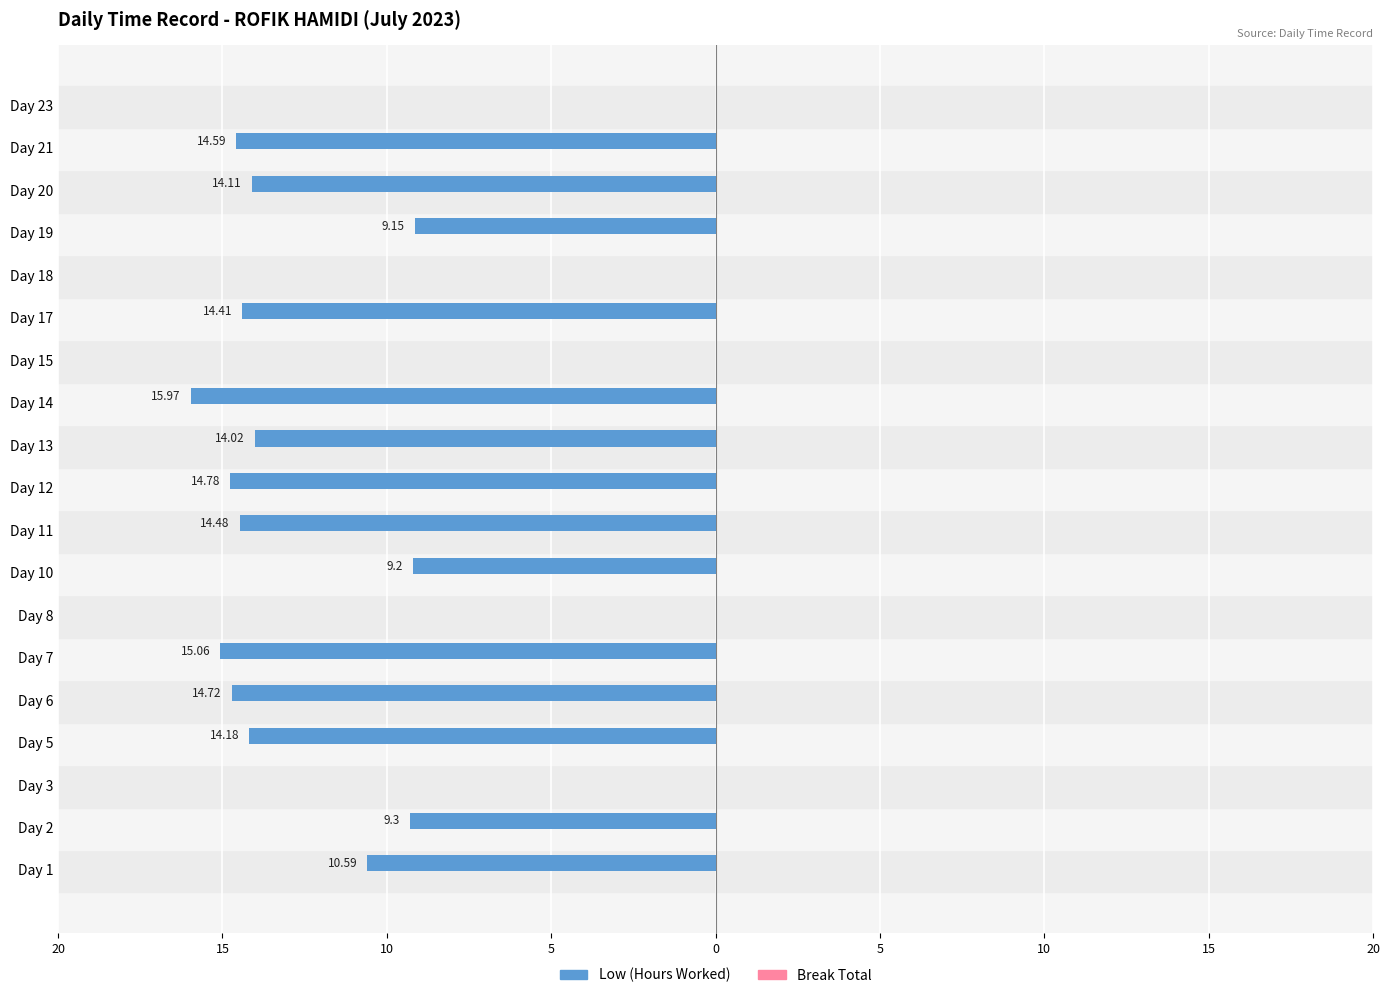

What are all the series names shown in the legend?

Low (Hours Worked), Break Total